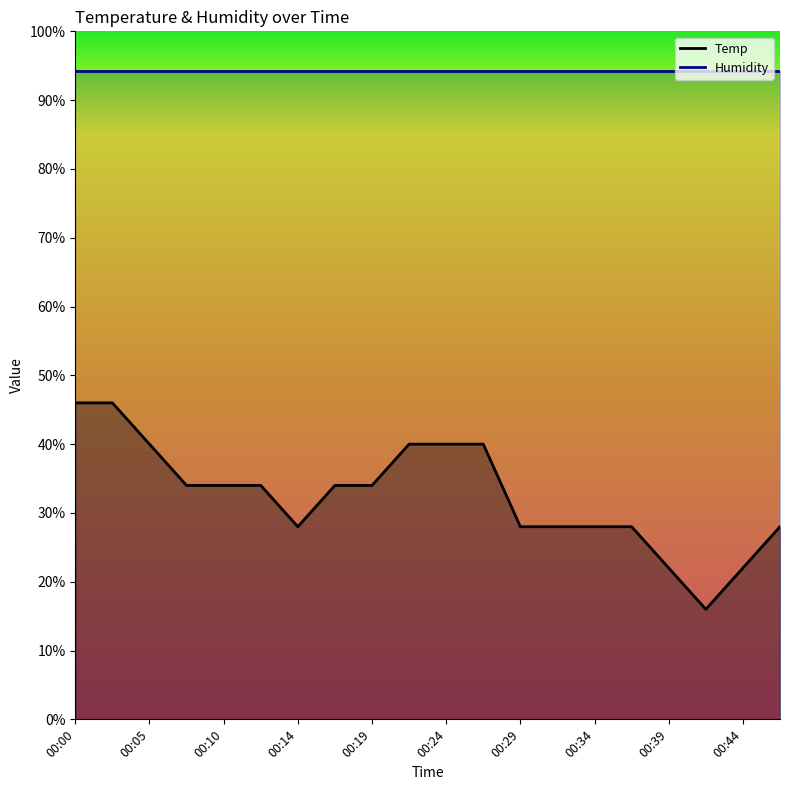

Reading right to left, extract all data points from this chart.

28.0	22.0	16.0	22.0	28.0	28.0	28.0	28.0	40.0	40.0	40.0	34.0	34.0	28.0	34.0	34.0	34.0	40.0	46.0	46.0